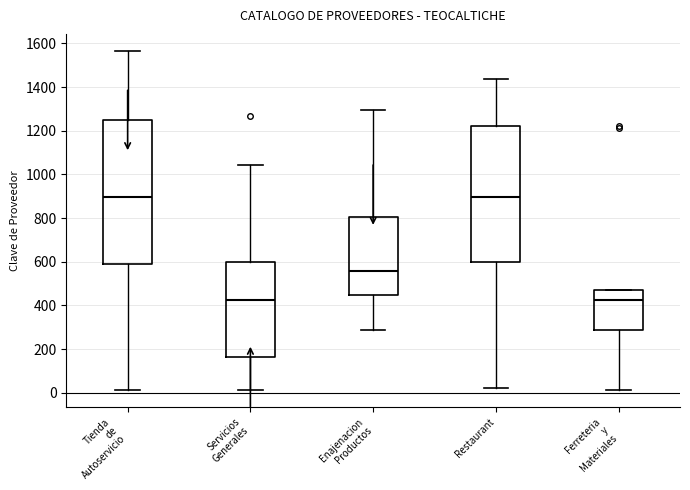

Reading left to right, transcribe this box plot: for each box, give where its median line is, the range the box spans, and where its two whiskers end, as read against the y-axis. The values are not printed on the chart, so give them approximately, as read against the axis.

Tienda de Autoservicio: median 900, box 600 to 1240, whiskers 20 to 1560
Servicios Generales: median 420, box 160 to 600, whiskers 20 to 1040
Enajenacion Productos: median 560, box 440 to 800, whiskers 280 to 1300
Restaurant: median 900, box 600 to 1220, whiskers 20 to 1440
Ferreteria y Materiales: median 420, box 280 to 480, whiskers 20 to 480